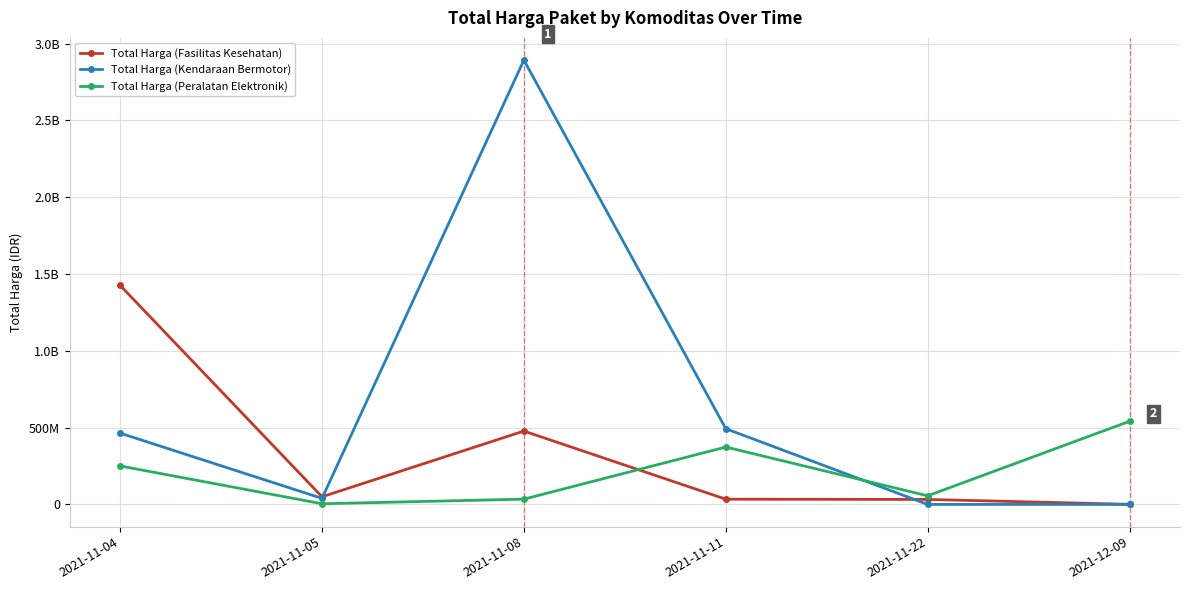

Reading left to right, transcribe all the data shown in this chart.

Total Harga (Fasilitas Kesehatan): 2021-11-04=1425867900	2021-11-05=49730040	2021-11-08=477600000	2021-11-11=34000000	2021-11-22=32441200	2021-12-09=577875
Total Harga (Kendaraan Bermotor): 2021-11-04=464002100	2021-11-05=39440000	2021-11-08=2892122000	2021-11-11=493000000	2021-11-22=0	2021-12-09=0
Total Harga (Peralatan Elektronik): 2021-11-04=250350000	2021-11-05=4350000	2021-11-08=34292000	2021-11-11=373404000	2021-11-22=56152800	2021-12-09=541071000